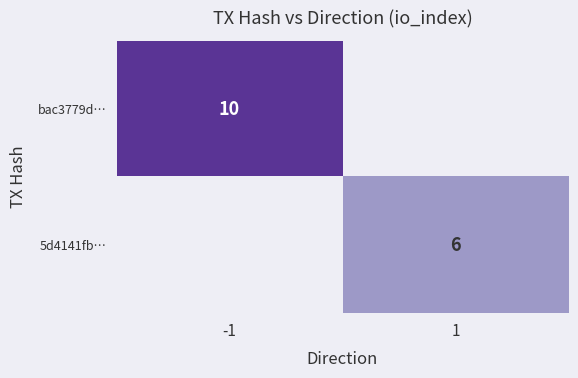

True or false: 5d4141fb… has a value of 10 at 1.

False